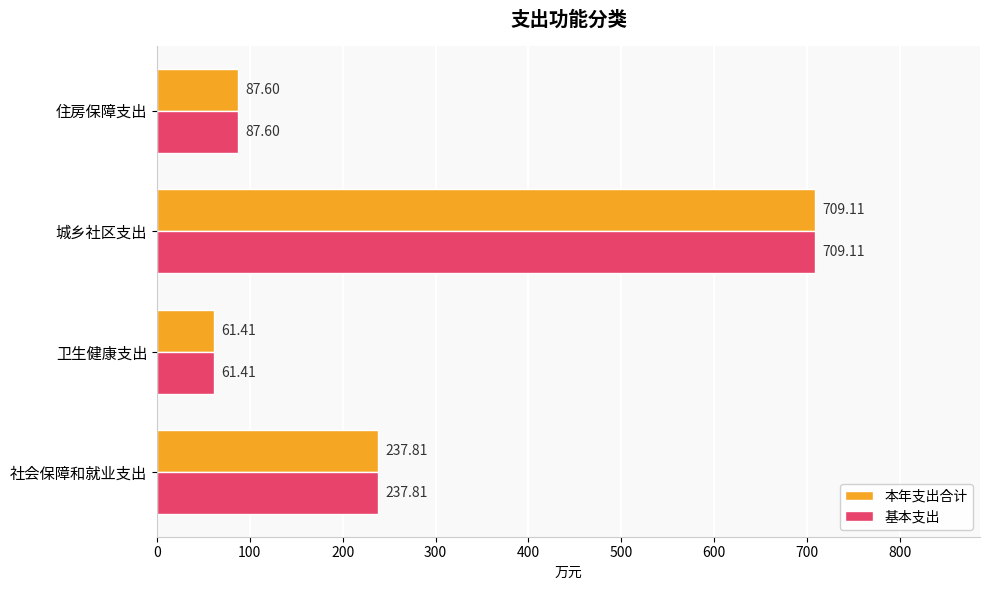

Rank the categories by 本年支出合计 value from lowest to highest.

卫生健康支出, 住房保障支出, 社会保障和就业支出, 城乡社区支出